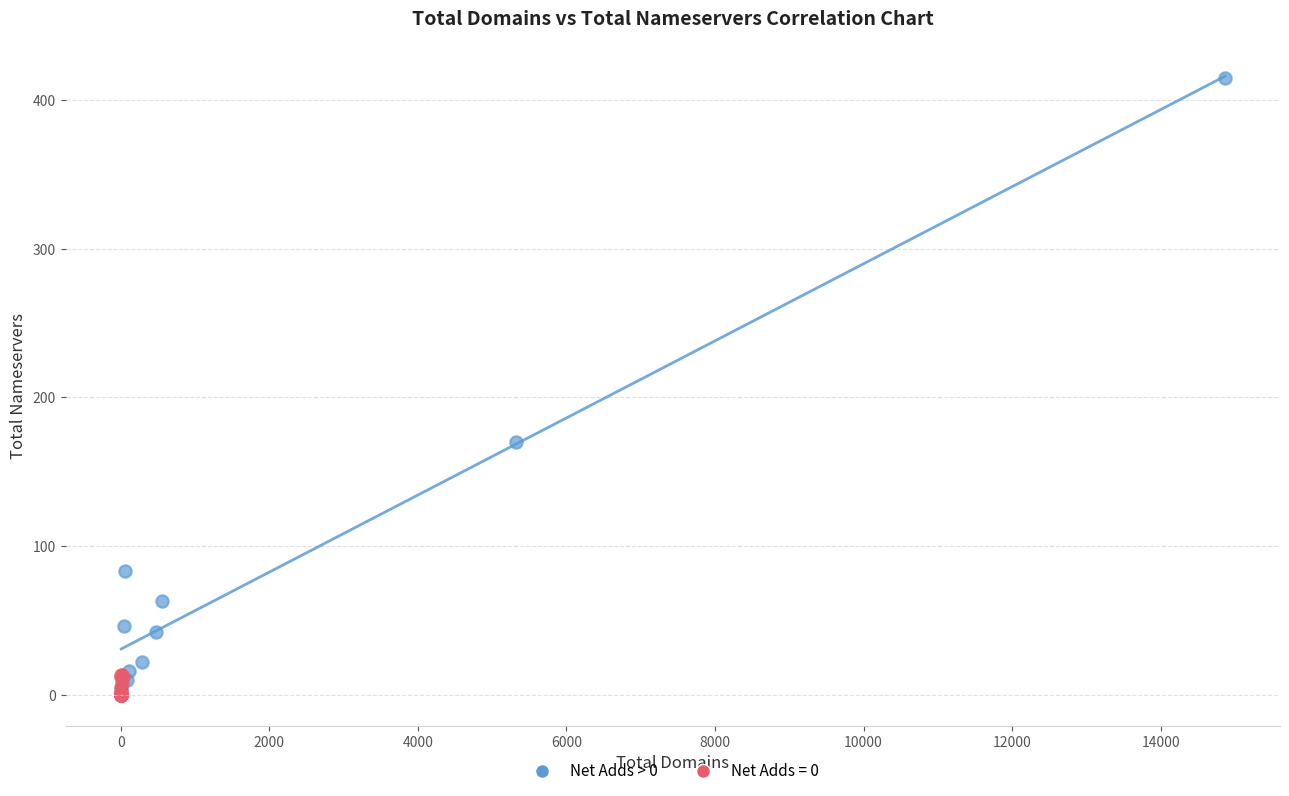

Which series has the widest spread of Y values?

Net Adds > 0